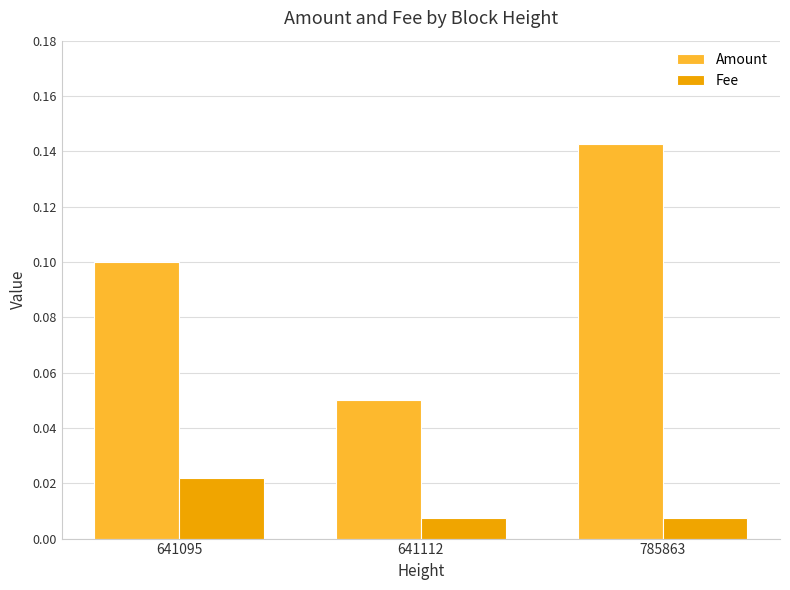

What are all the series names shown in the legend?

Amount, Fee